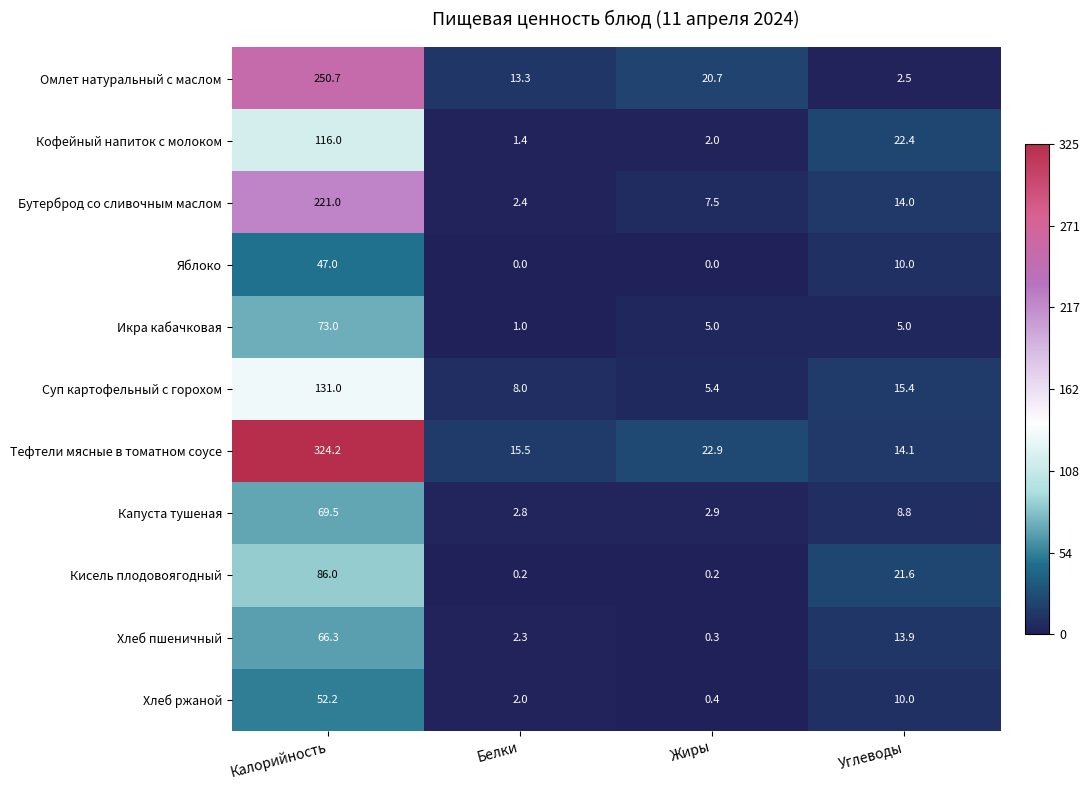

The Яблоко series shows 23.2 at Жиры. True or false?

False